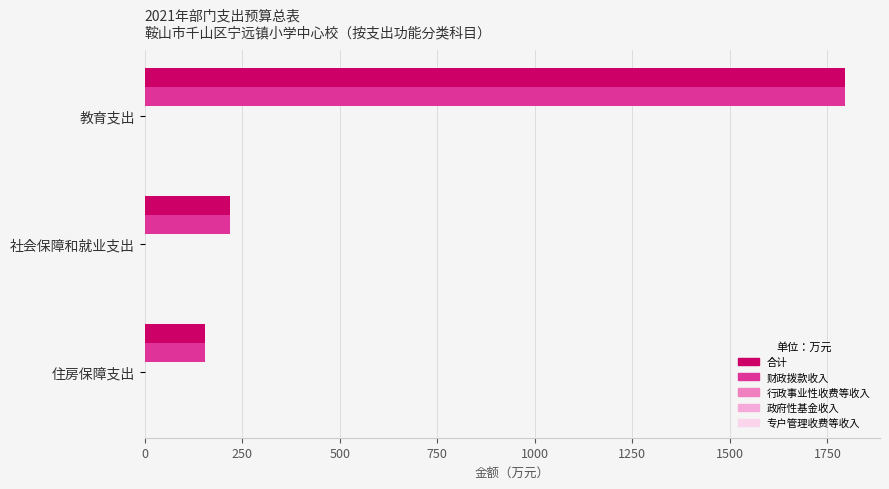

What is the maximum value shown in the chart?

1795